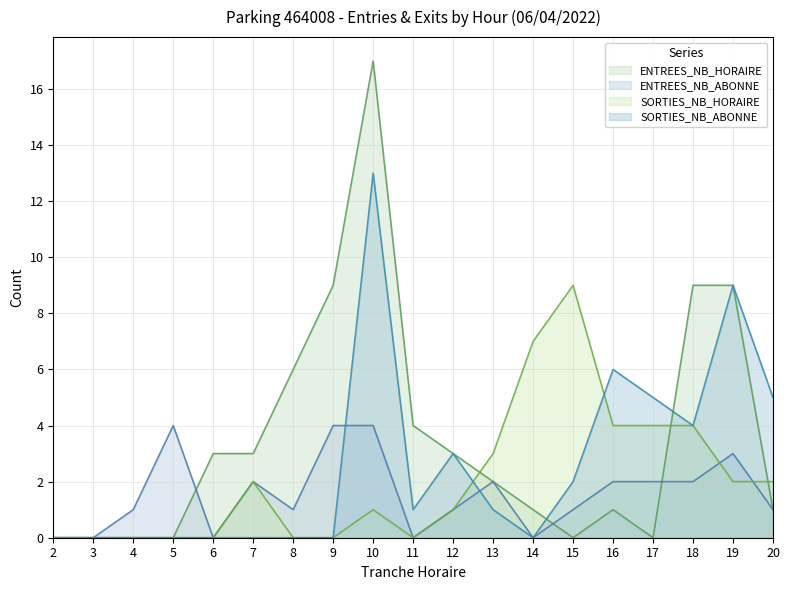

Is the value of ENTREES_NB_HORAIRE at 16 greater than the value of SORTIES_NB_HORAIRE at 17?

No